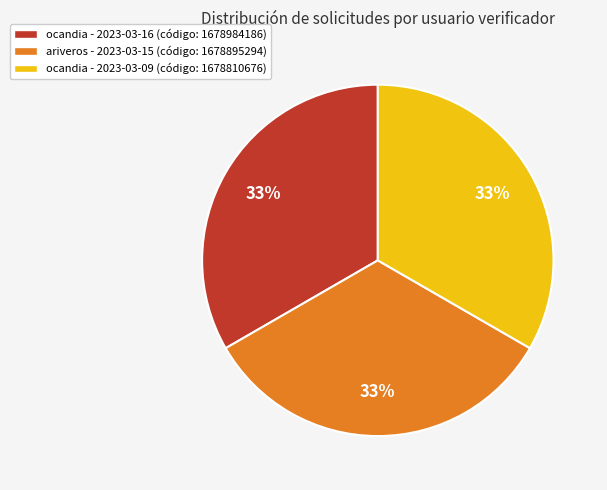

Approximately how many times larger is the value at ocandia - 2023-03-09 (código: 1678810676) compared to ocandia - 2023-03-16 (código: 1678984186)?

1.0